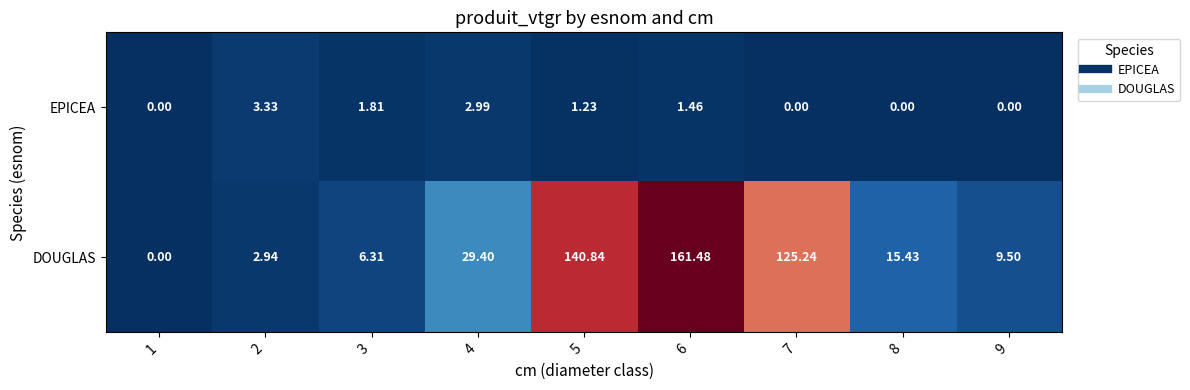

List the series in order of their peak value, highest first.

DOUGLAS, EPICEA